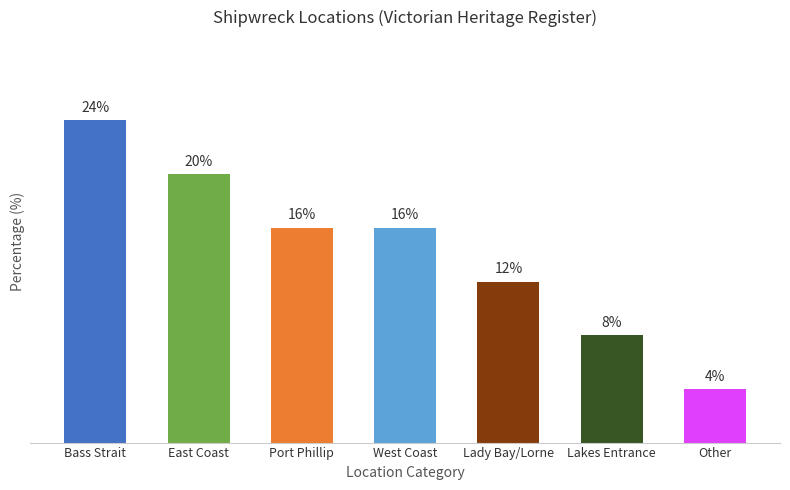

Does the chart contain any negative values?

No